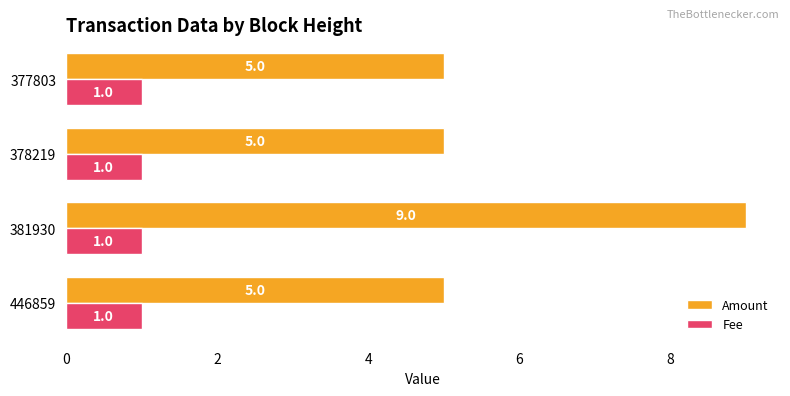

The Fee series shows 1 at 446859. True or false?

True